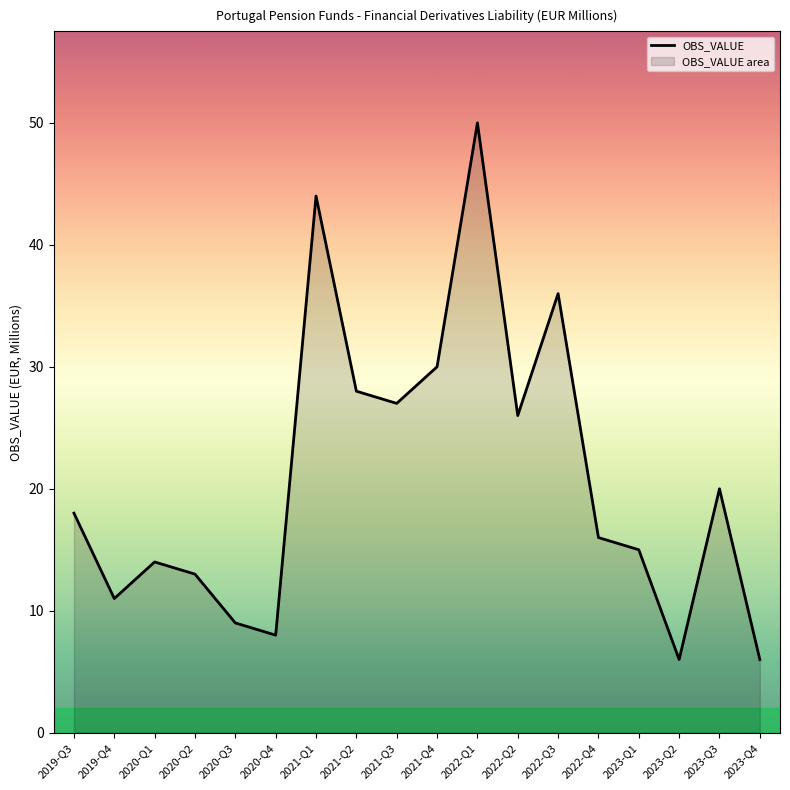

What is the average value?

21